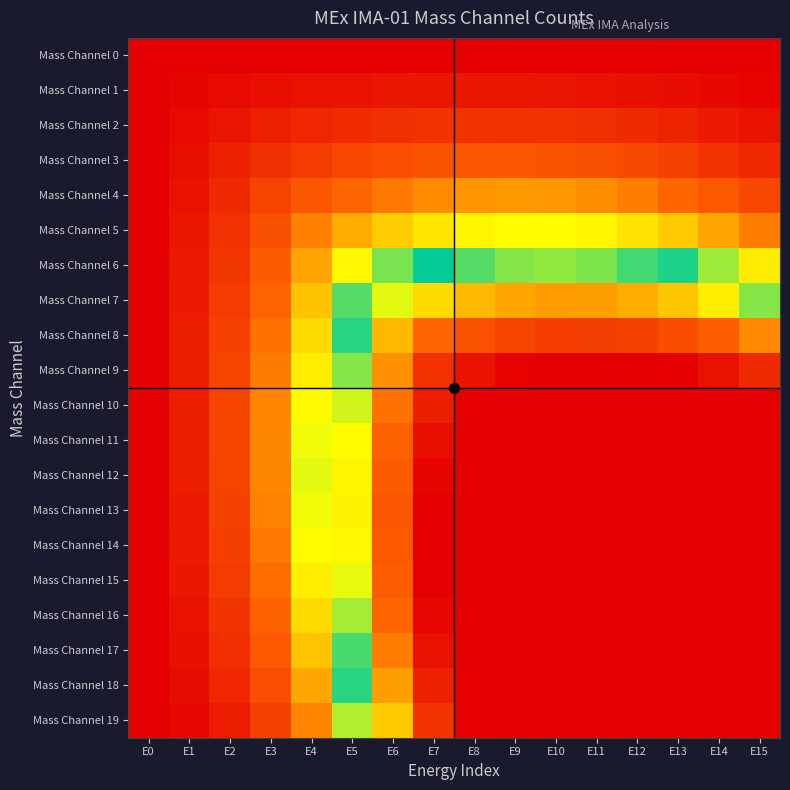

What is the difference between the highest and lowest values at E4?

0.4